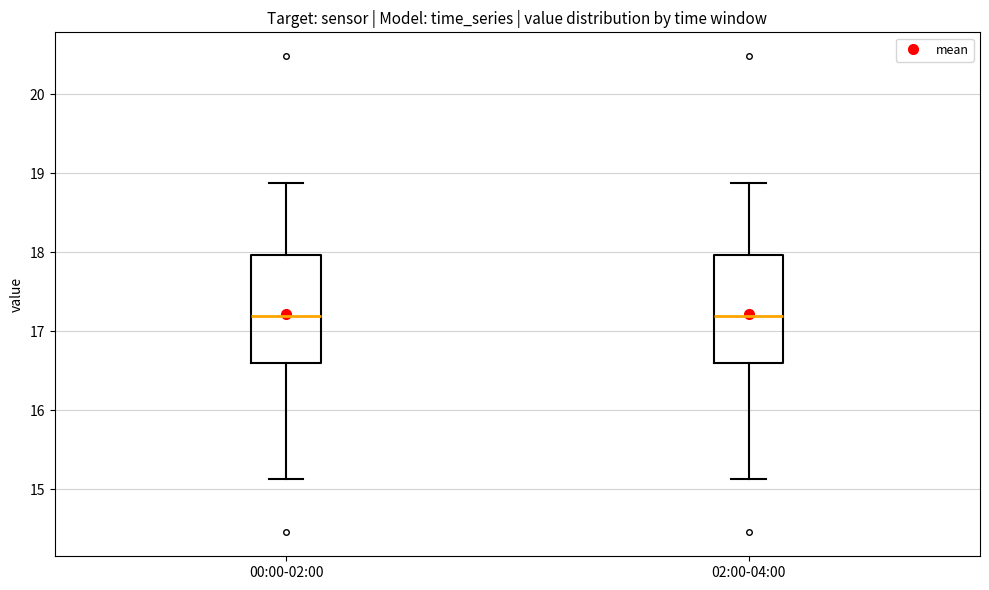

Reading left to right, transcribe this box plot: for each box, give where its median line is, the range the box spans, and where its two whiskers end, as read against the y-axis. The values are not printed on the chart, so give them approximately, as read against the axis.

00:00-02:00: median 17.2, box 16.6 to 18.0, whiskers 15.1 to 18.9
02:00-04:00: median 17.2, box 16.6 to 18.0, whiskers 15.1 to 18.9